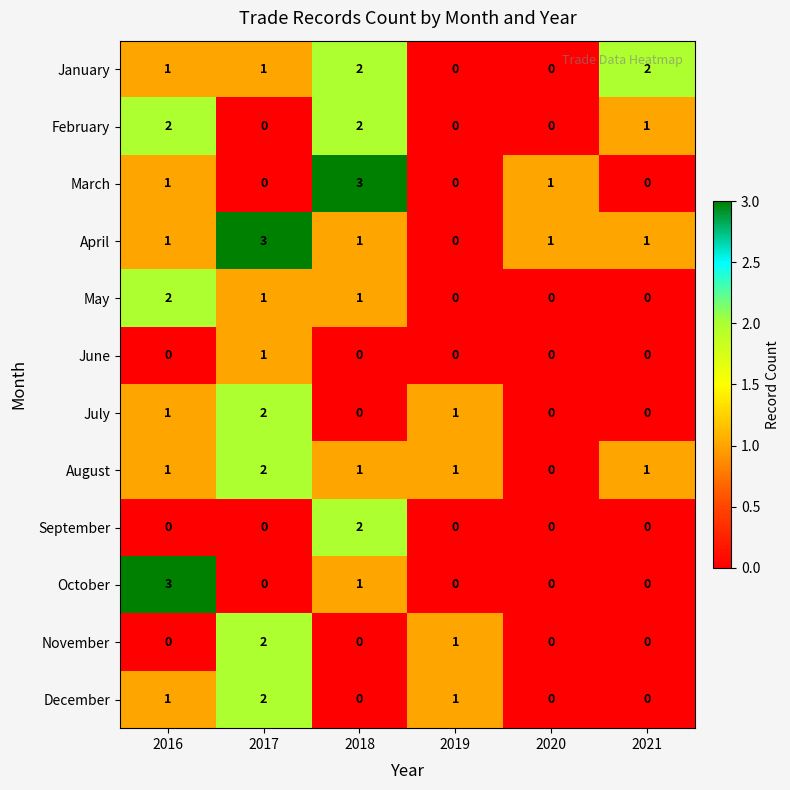

At which category is the sum across all series the highest?

2017